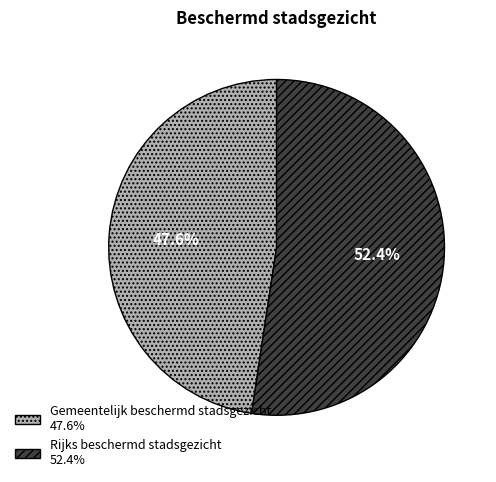

Rank the categories by value from highest to lowest.

Rijks beschermd stadsgezicht, Gemeentelijk beschermd stadsgezicht